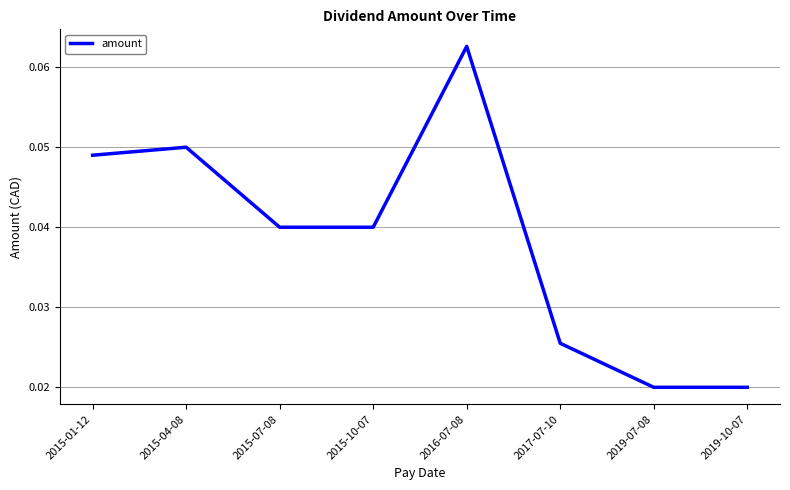

How many values are between 0 and 1?

8